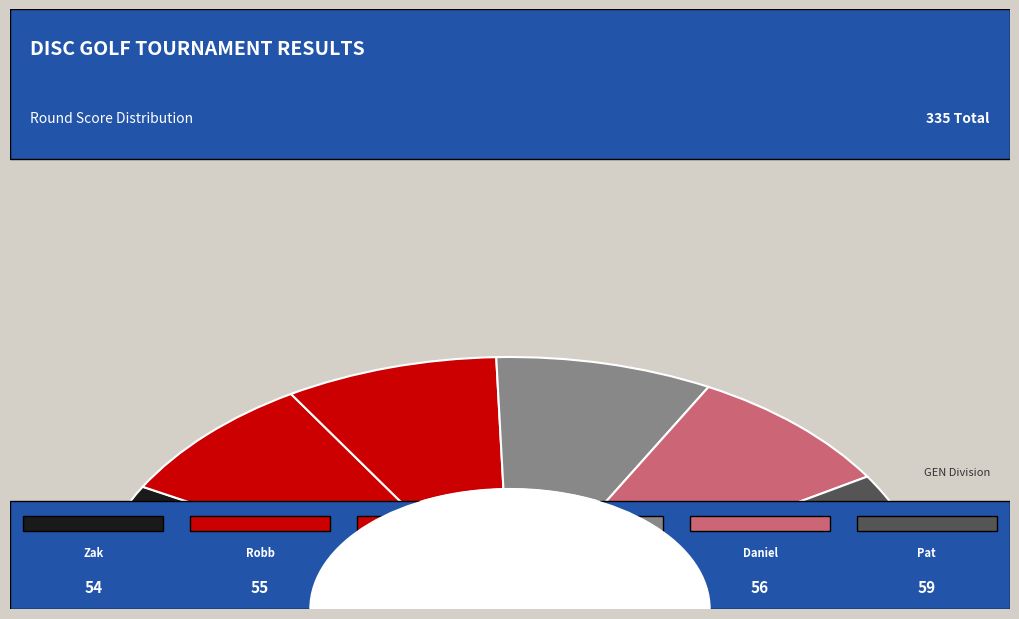

The William Matthews slice represents 16% of the pie. True or false?

True